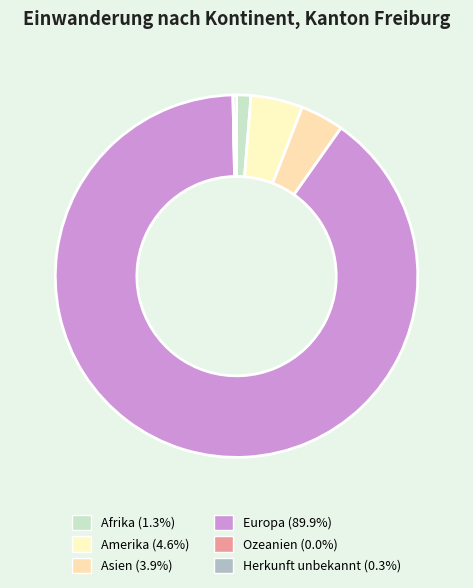

What percentage is the Afrika slice, to the nearest percent?

1%